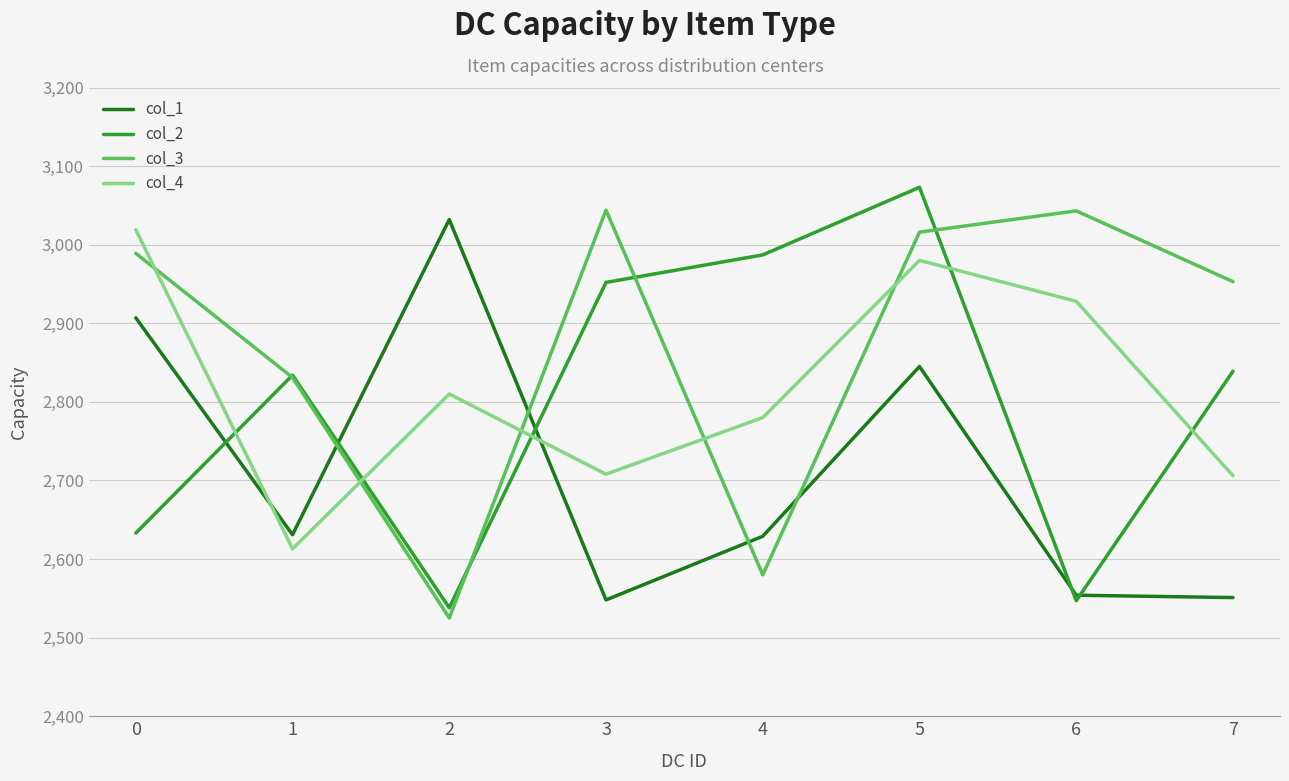

Which series changed the most between 0 and 6?

col_1